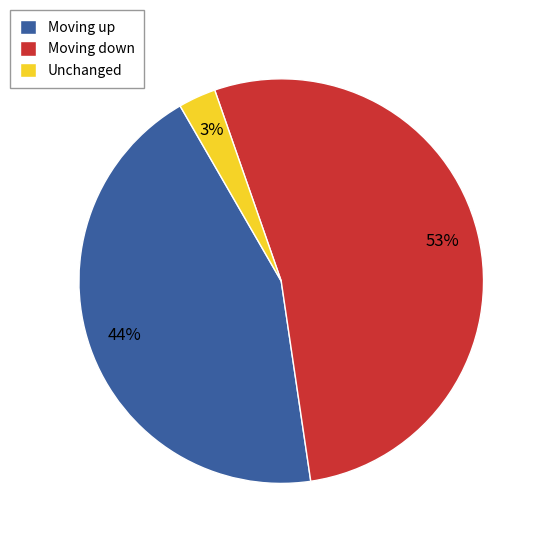

Count the number of slices in the pie.

3